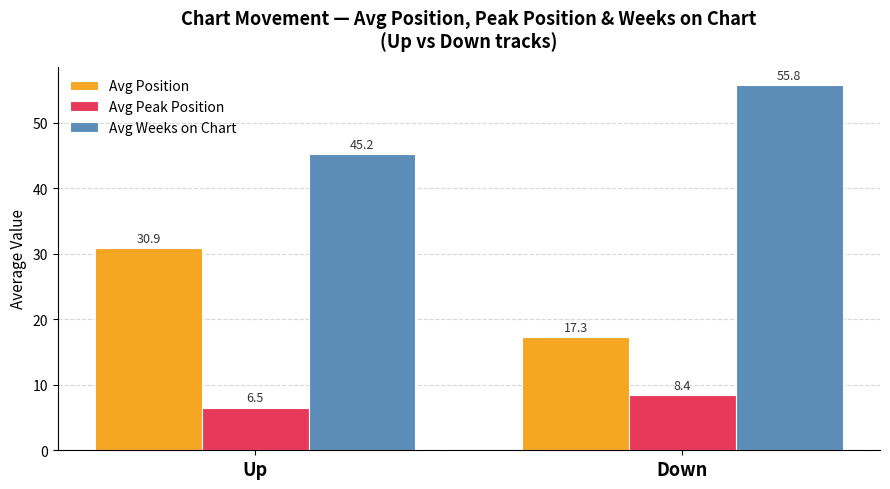

What value does the Avg Weeks on Chart series have at Up?

45.2